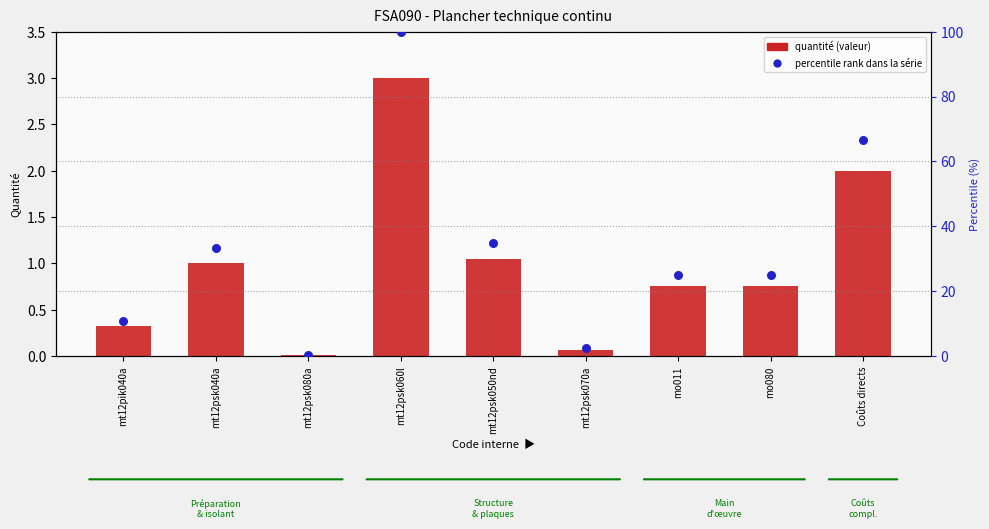

Is the value of quantité (valeur) at mt12pik040a greater than the value of percentile rank at mt12psk080a?

No